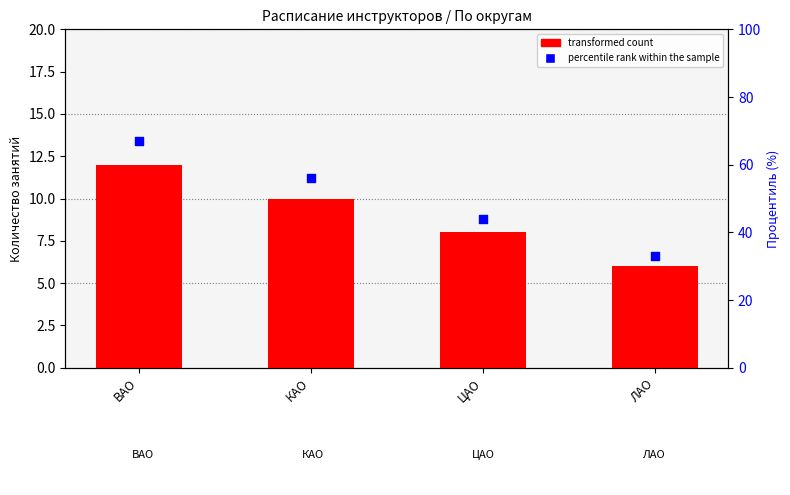

At which category is the sum across all series the highest?

ВАО